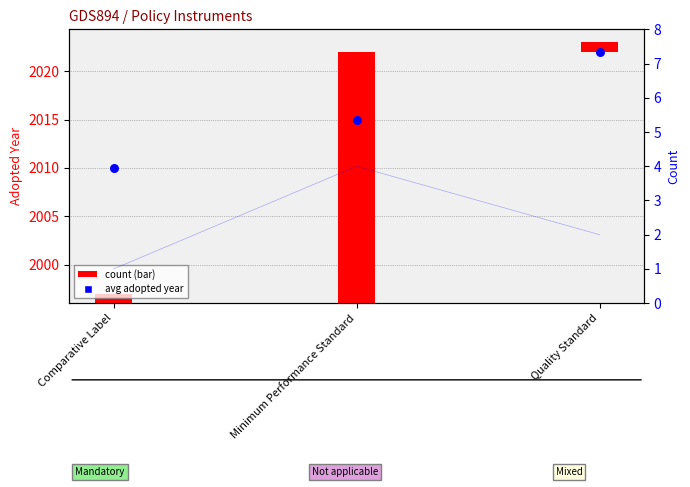

Between Quality Standard and Comparative Label, which is larger?

Quality Standard